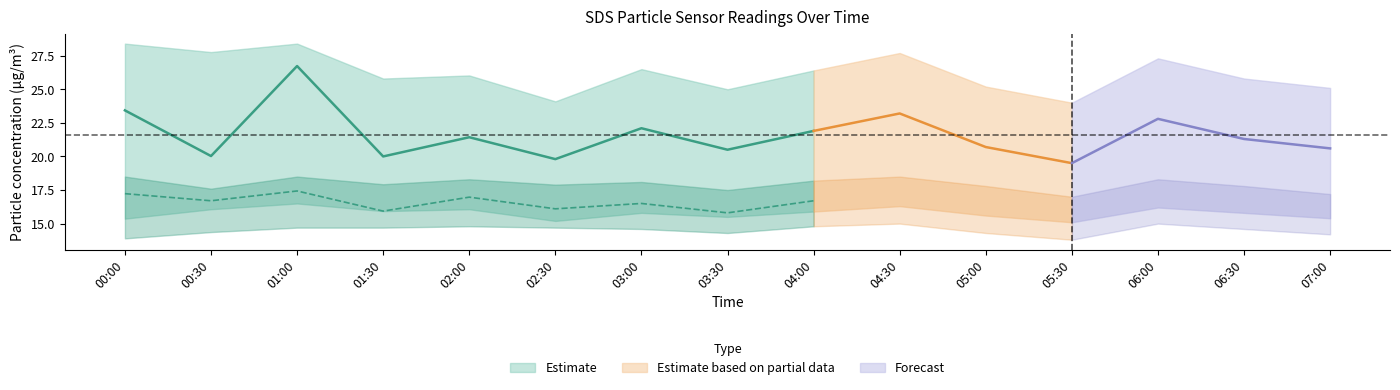

What is the maximum value for SDS_P2_upper?

18.5